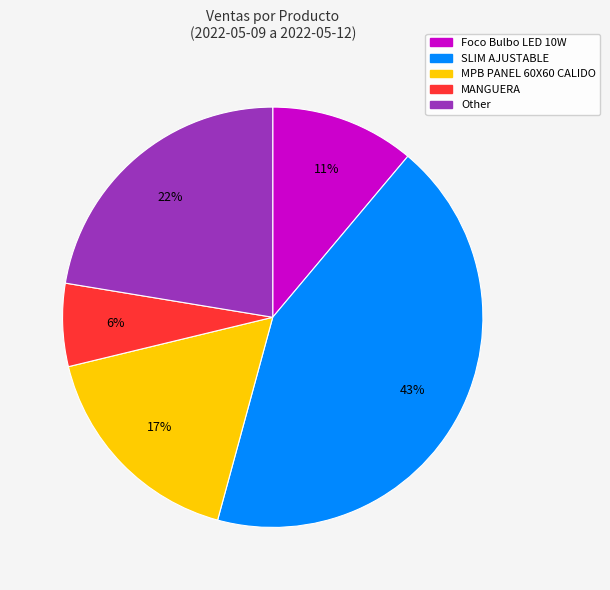

Count the number of slices in the pie.

5